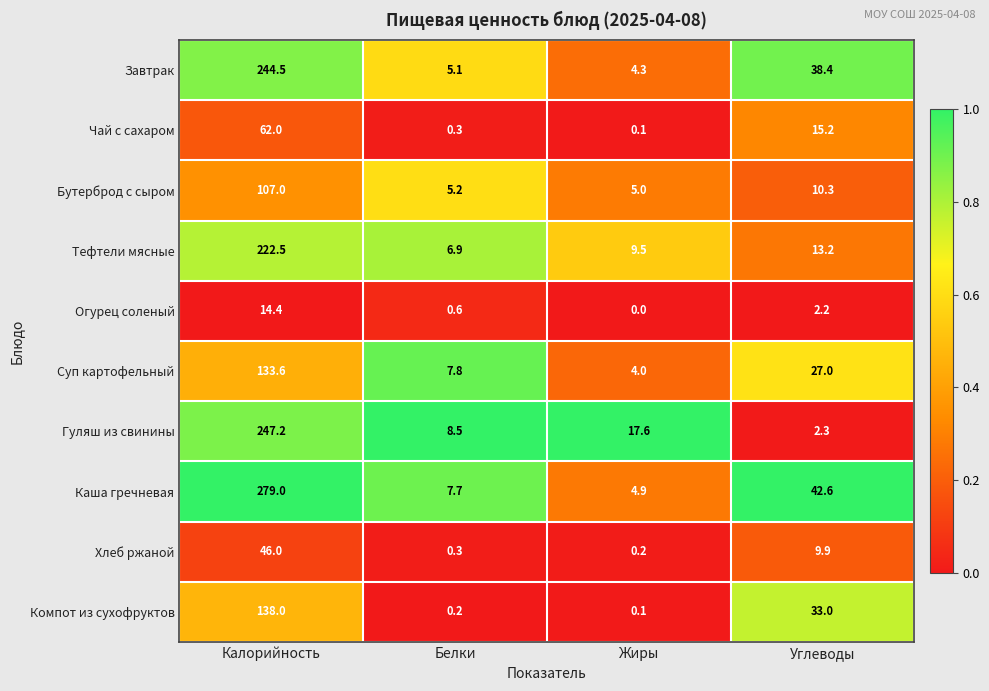

What is the approximate value of Гуляш из свинины at Углеводы?

2.3